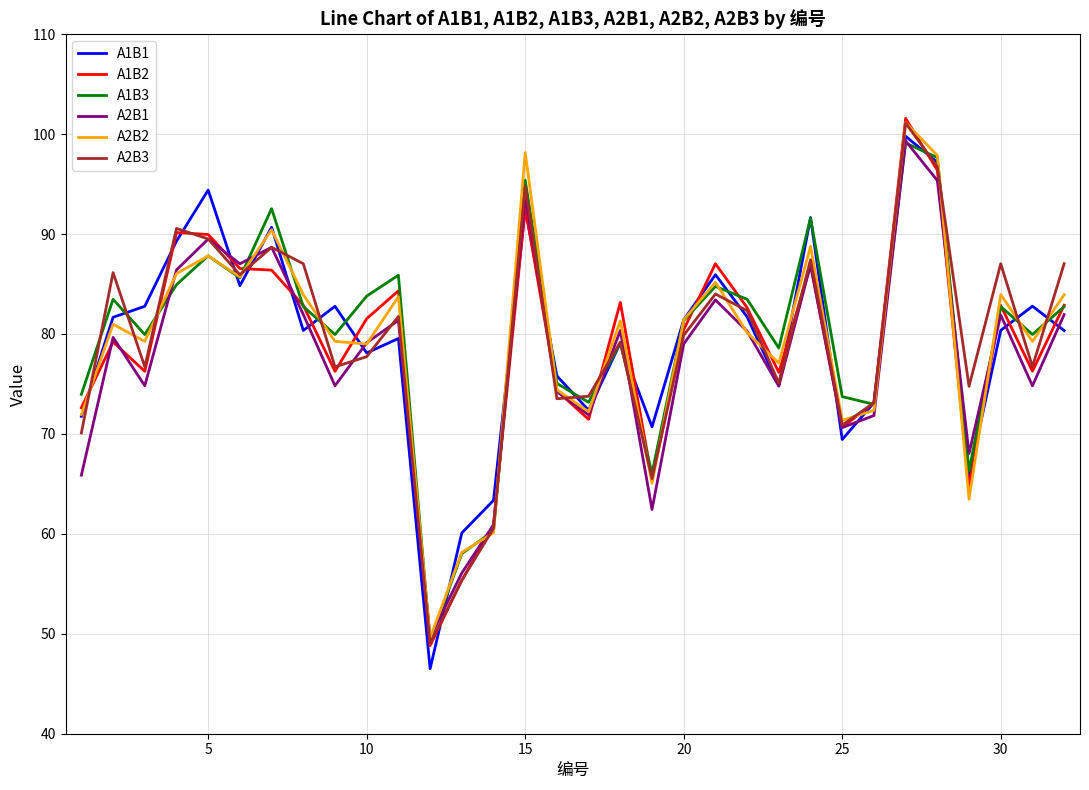

What is the maximum value shown in the chart?

101.6